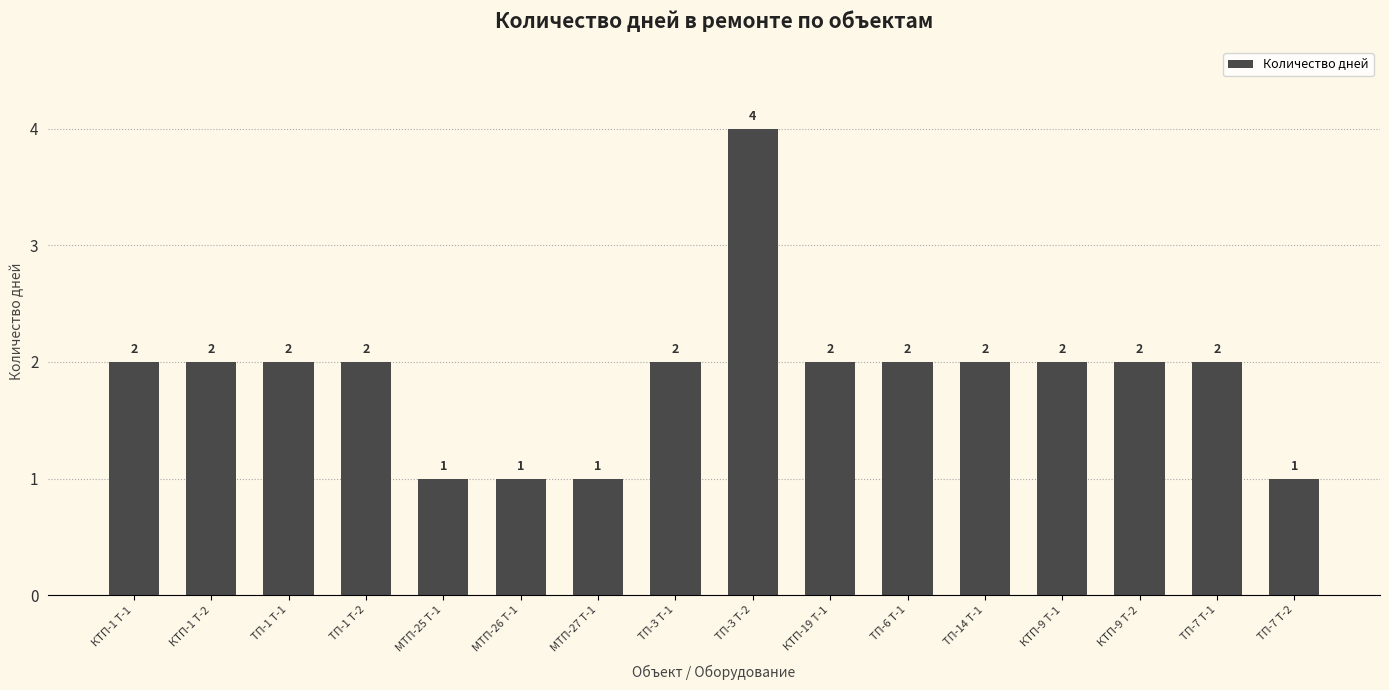

What is the value of the 13th bar from the left?

2